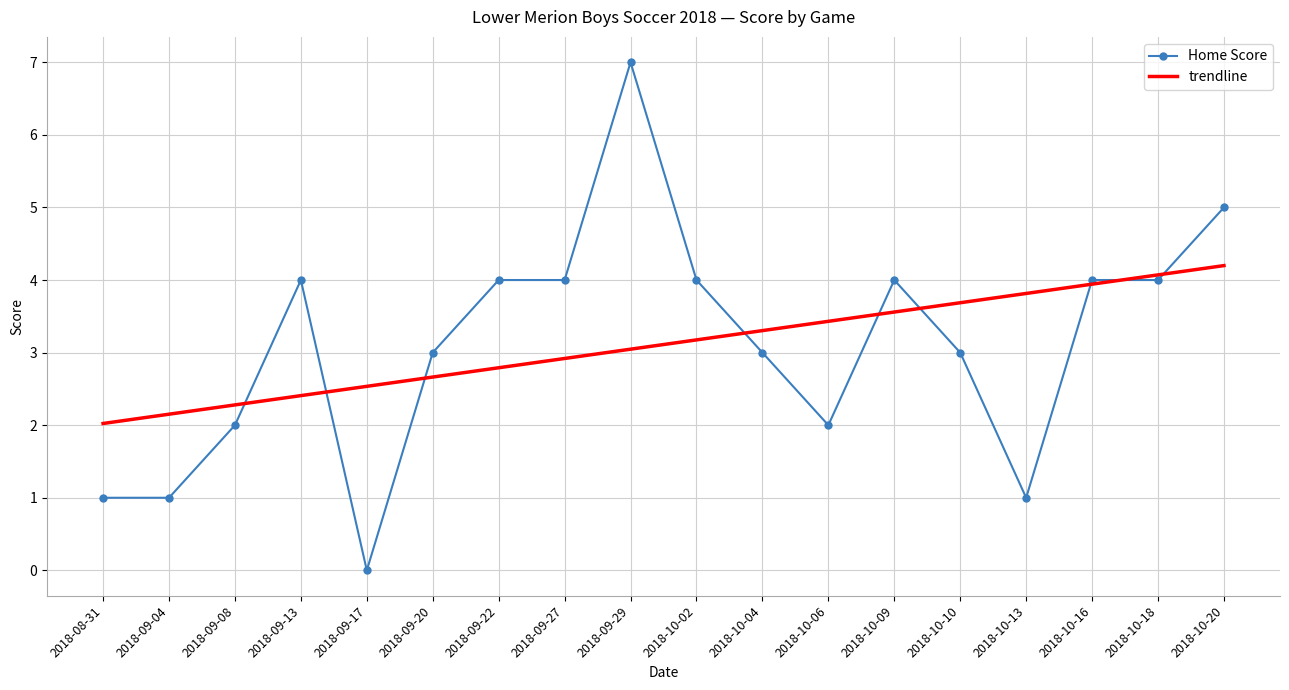

Between 2018-08-31 and 2018-09-13, which series saw the biggest shift?

Home Score